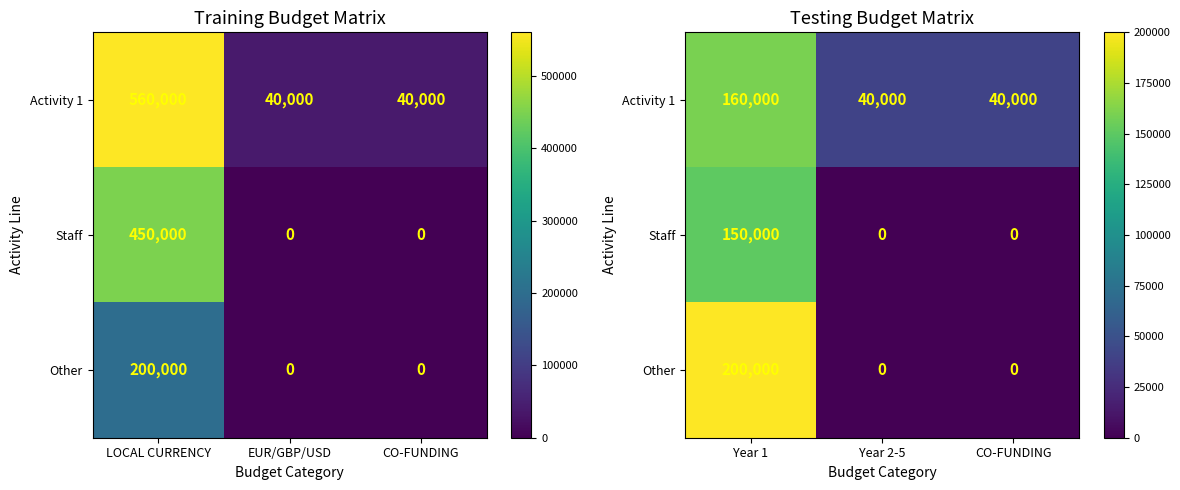

Rank the categories by Other value from highest to lowest.

Year 1, Year 2-5, CO-FUNDING